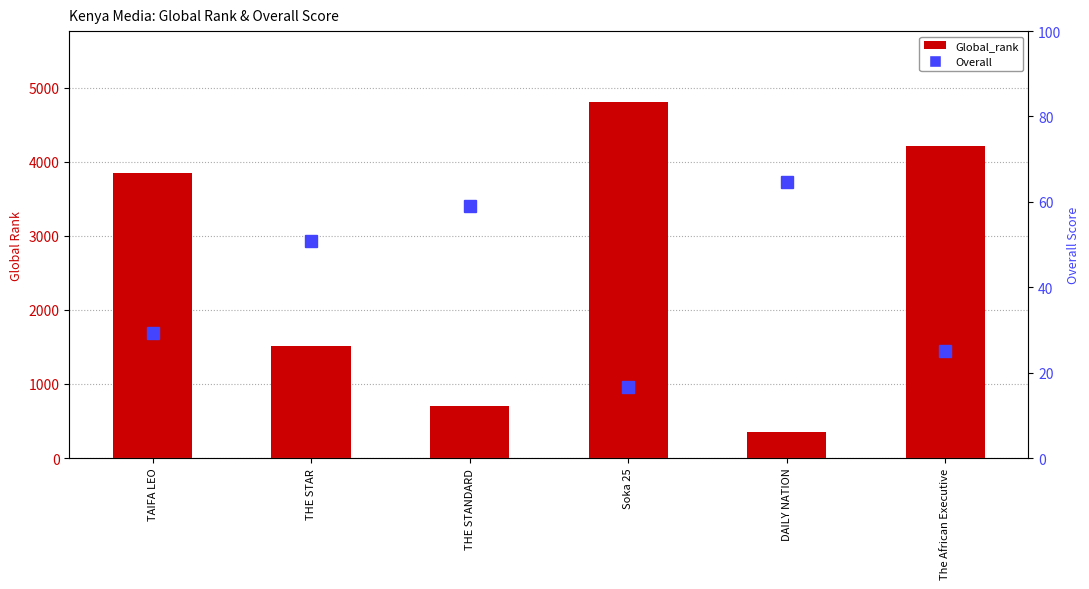

What is the spread (max minus min) of values at The African Executive?

4193.0